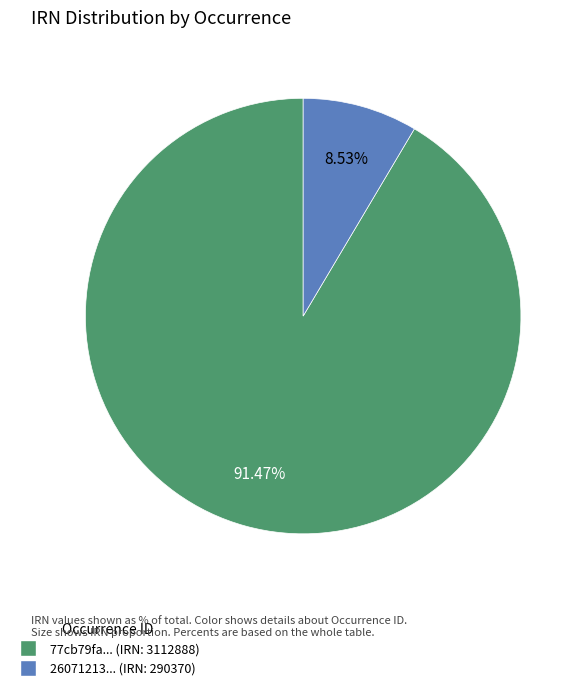

What is the smallest slice in the pie chart?

26071213... (IRN: 290370)